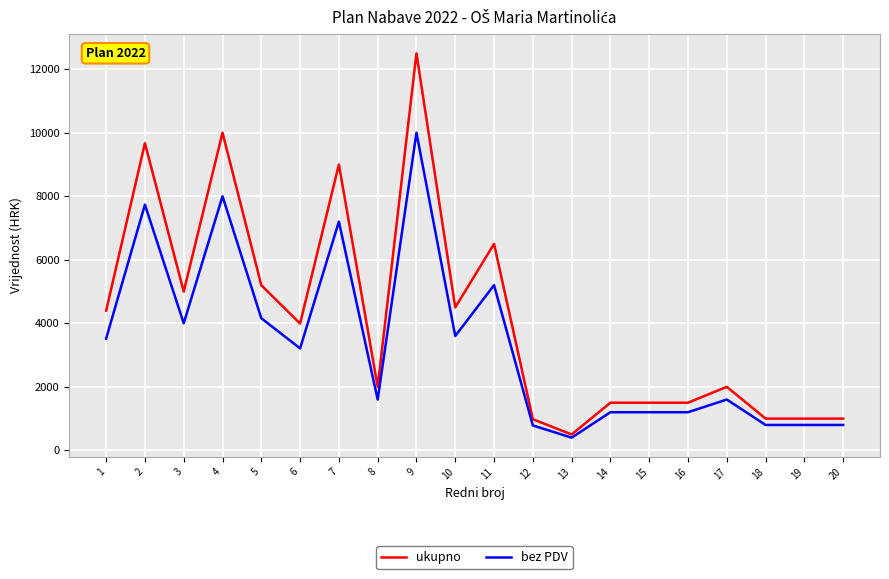

Is it true that bez PDV equals 486 at 17?

False